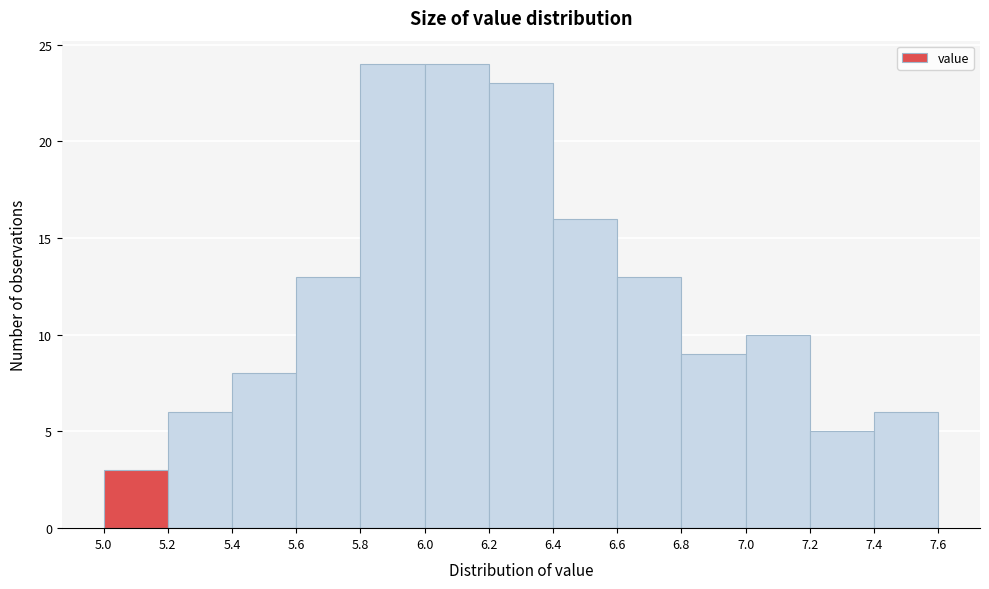

How tall is the bar that spans 6.6 to 6.8 on the x-axis? The values are not printed on the chart, so give them approximately, as read against the axis.

13